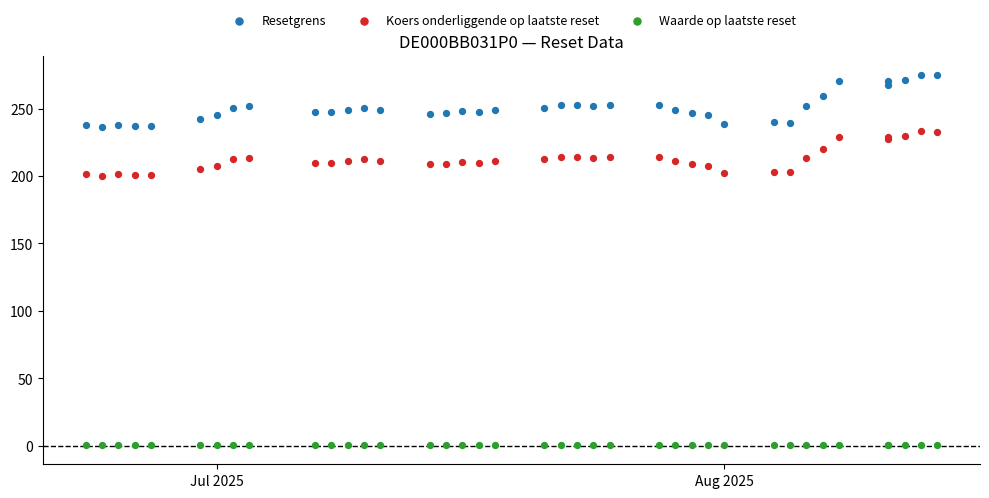

Which series has the largest Y range (max minus min)?

Resetgrens